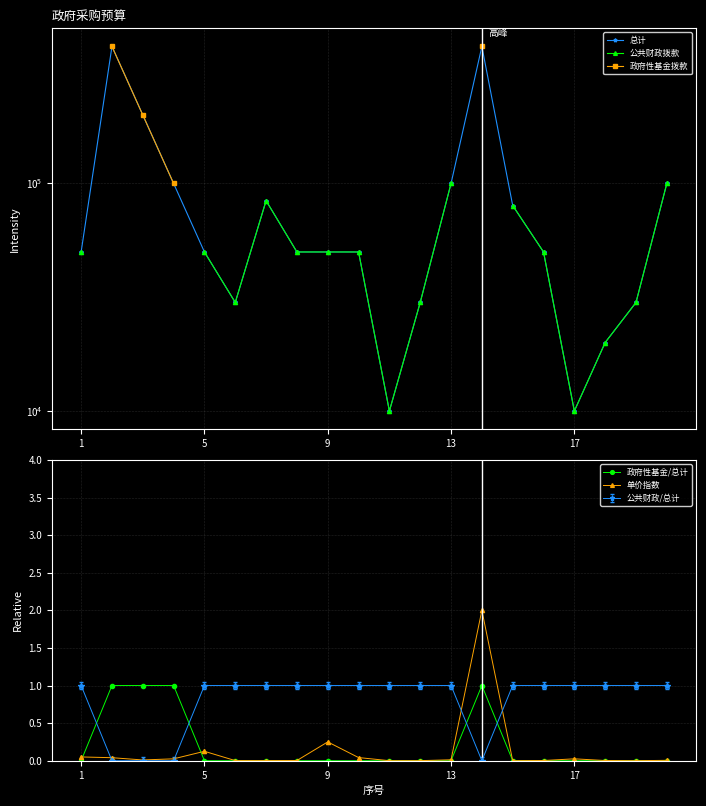

The 公共财政/总计 series shows 1.8 at 17. True or false?

False